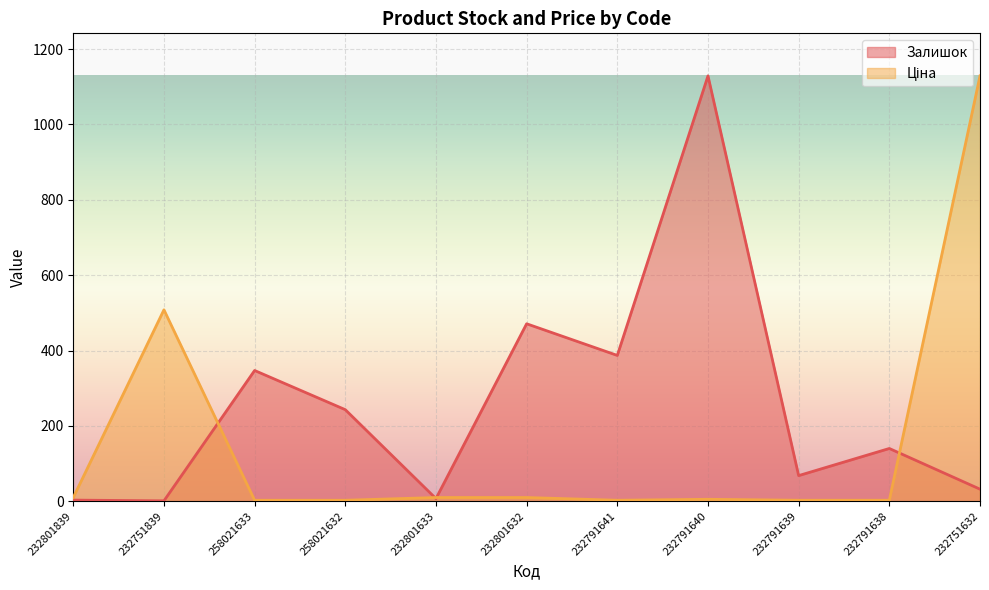

Reading right to left, list all the values displayed in this chart.

Залишок: 32.0	140.0	68.0	1129.0	387.0	471.0	7.0	243.0	347.0	1.0	3.0
Ціна: 1129.0	2.6	2.6	5.2	2.6	9.9	9.9	2.6	2.6	508.0	9.9